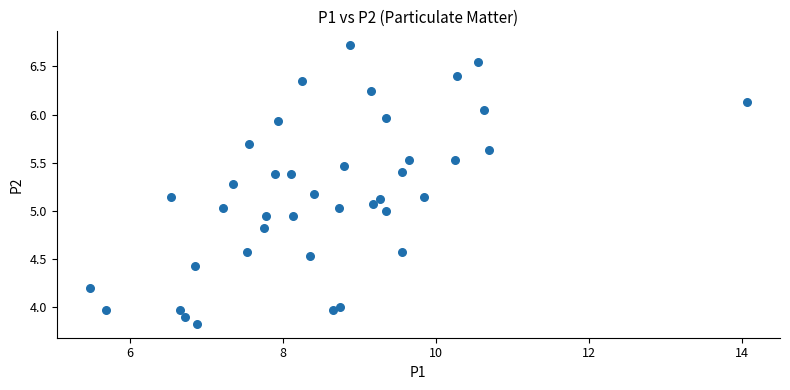

What is the range of X values (max minus min)?

8.6